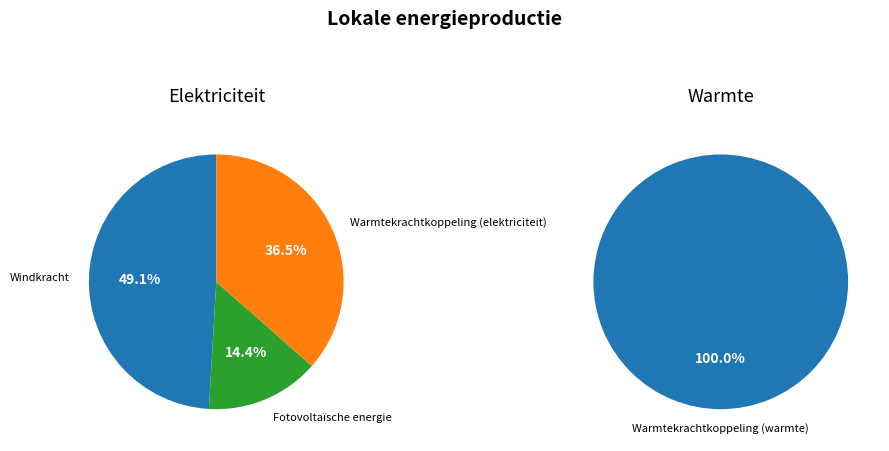

How many segments does this pie chart have?

3